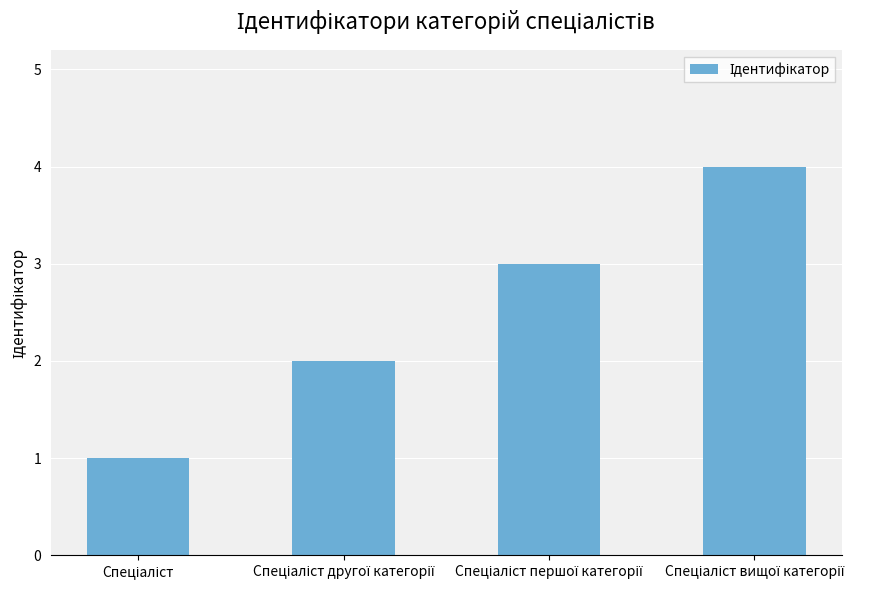

What is the sum of all values?

10